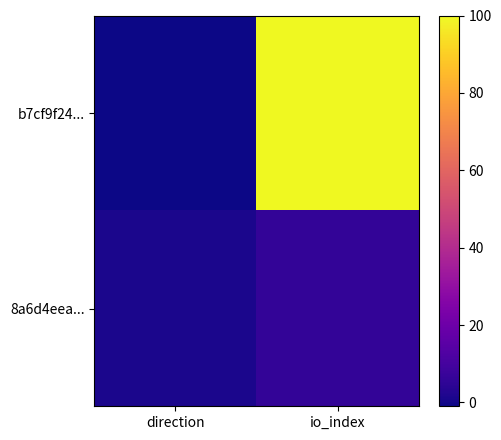

What is the minimum value shown in the chart?

-1